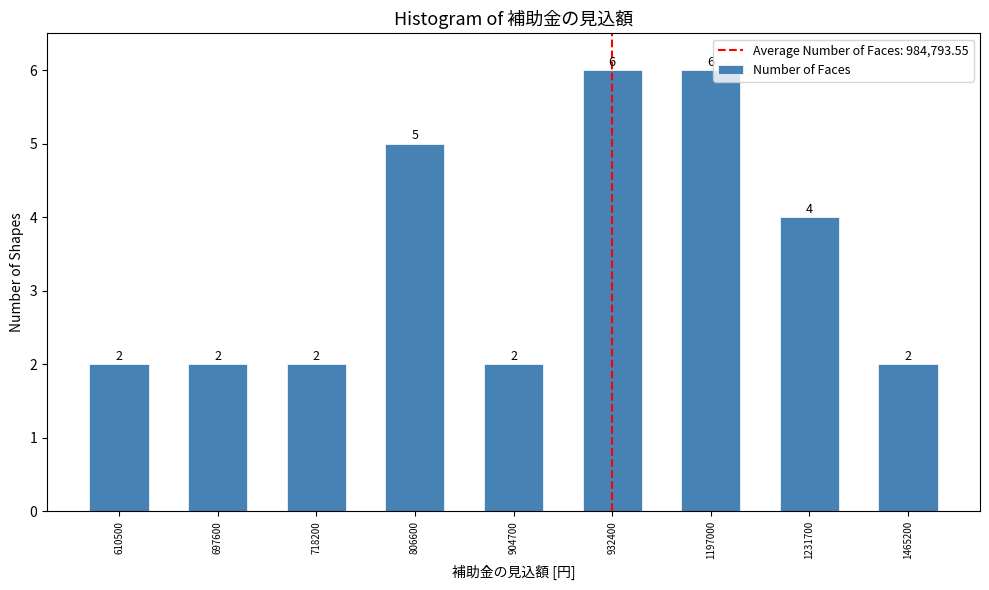

Reading left to right, transcribe all the data shown in this chart.

610500=2	697600=2	718200=2	806600=5	904700=2	932400=6	1197000=6	1231700=4	1465200=2